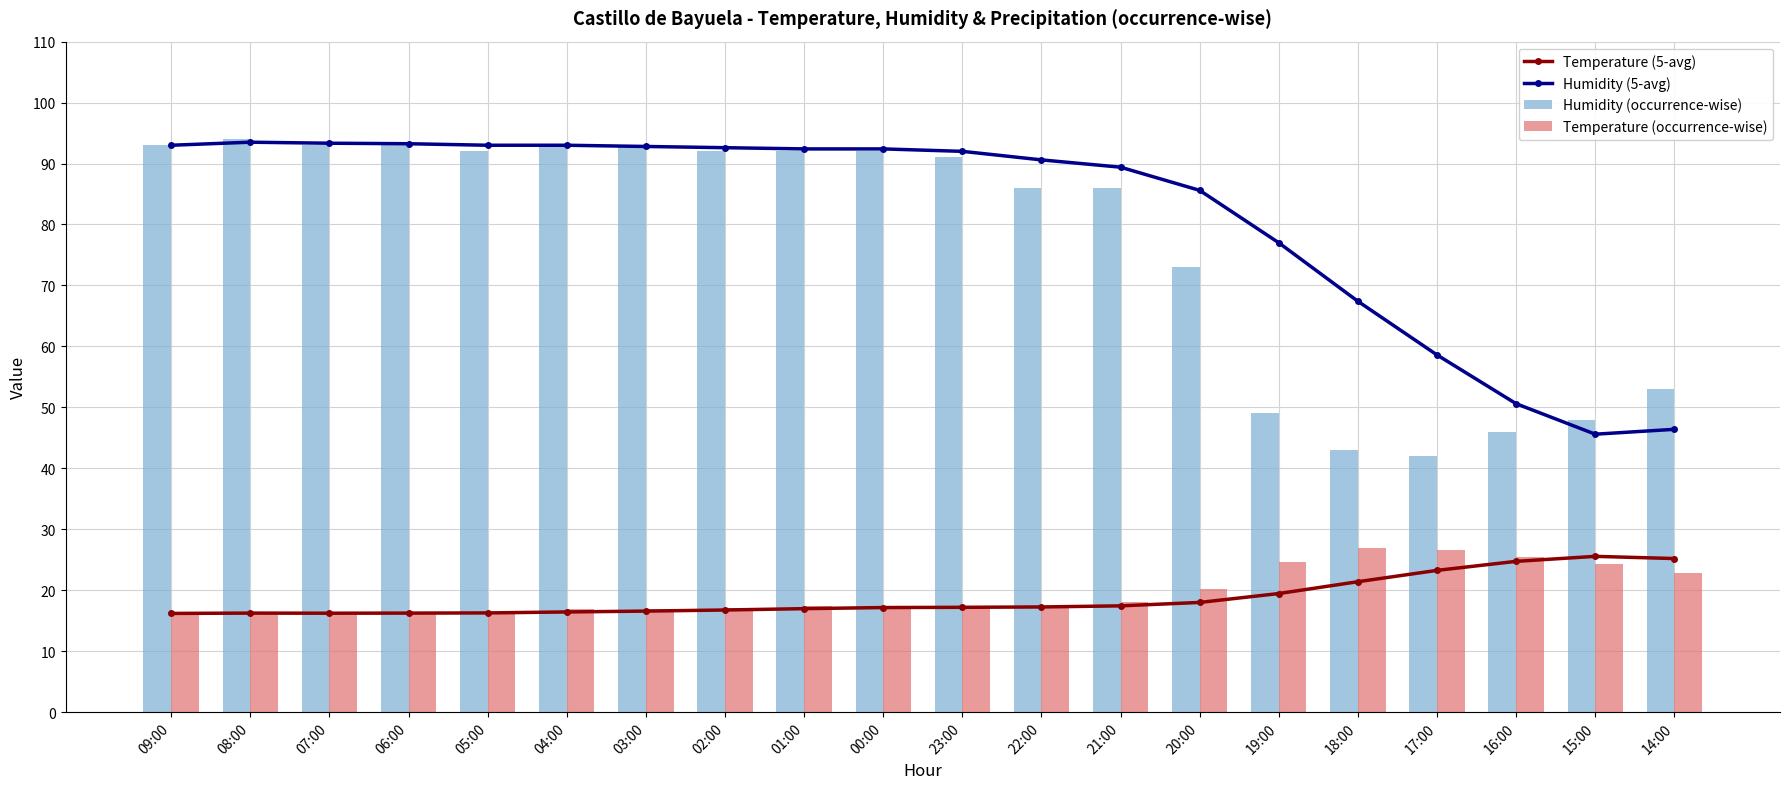

Where does the Humidity (5-avg) series first go above 92?

09:00